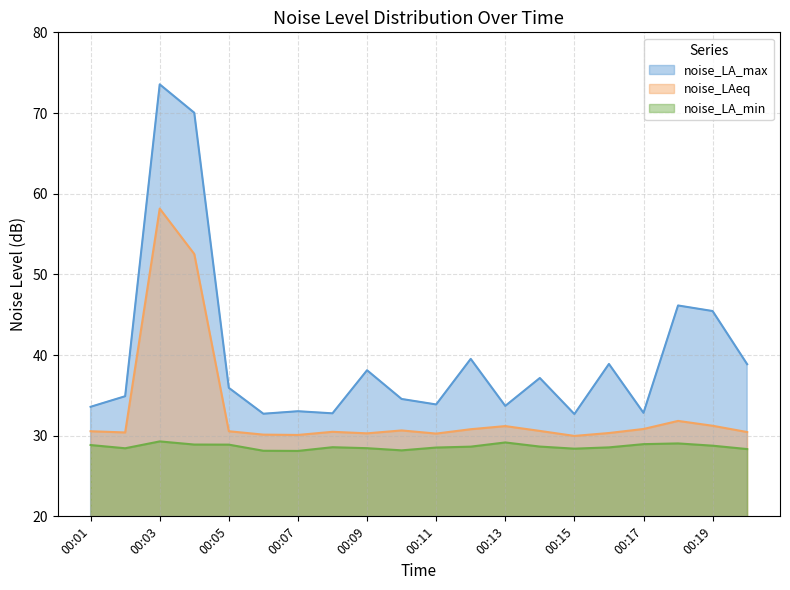

Where is the first local minimum for noise_LA_min?

00:02